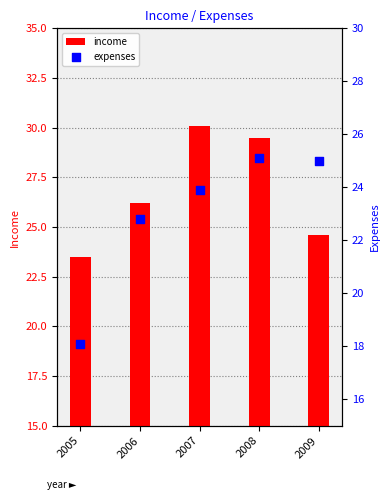

Which series contains the lowest Y value?

expenses